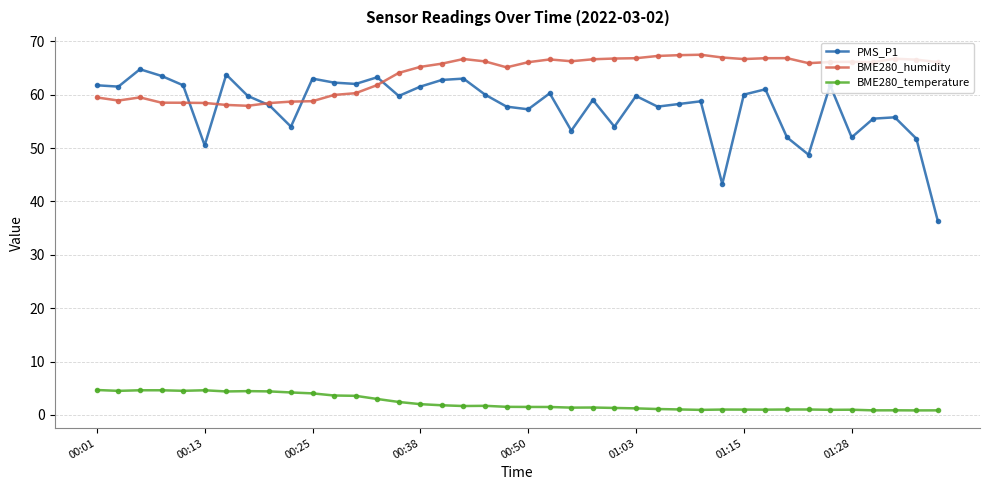

True or false: BME280_humidity and BME280_temperature intersect in this chart.

False